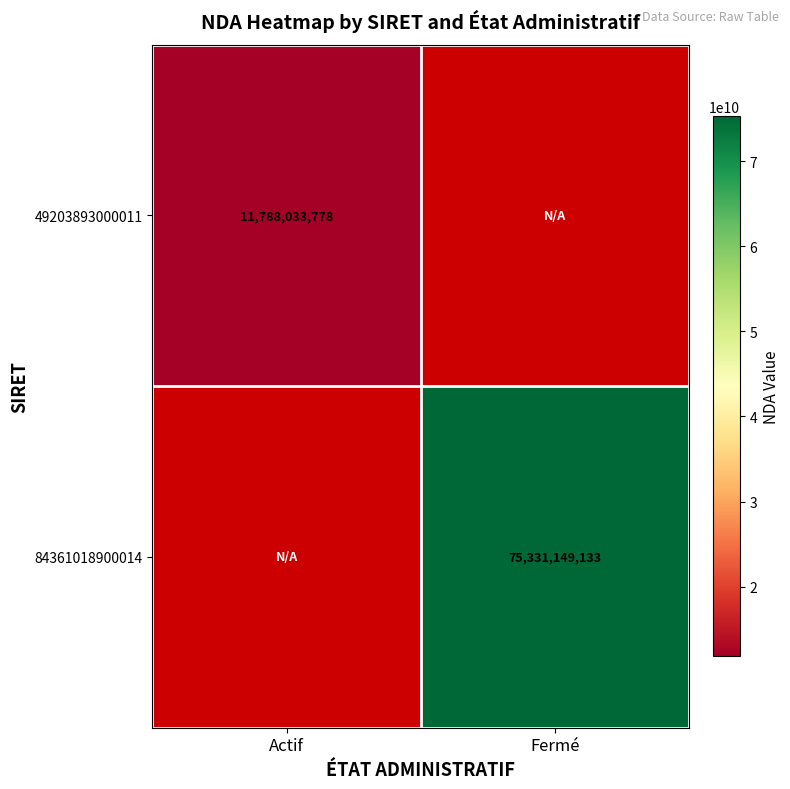

Is it true that 84361018900014 equals 29931079299 at Fermé?

False